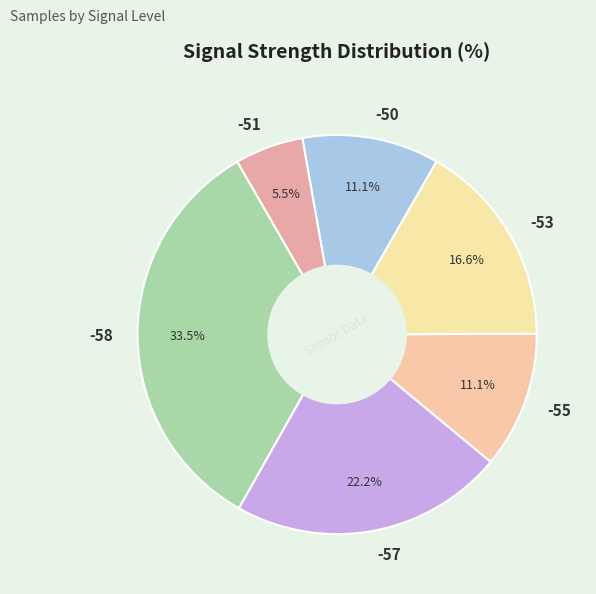

To the nearest percent, what is the average slice percentage?

17%